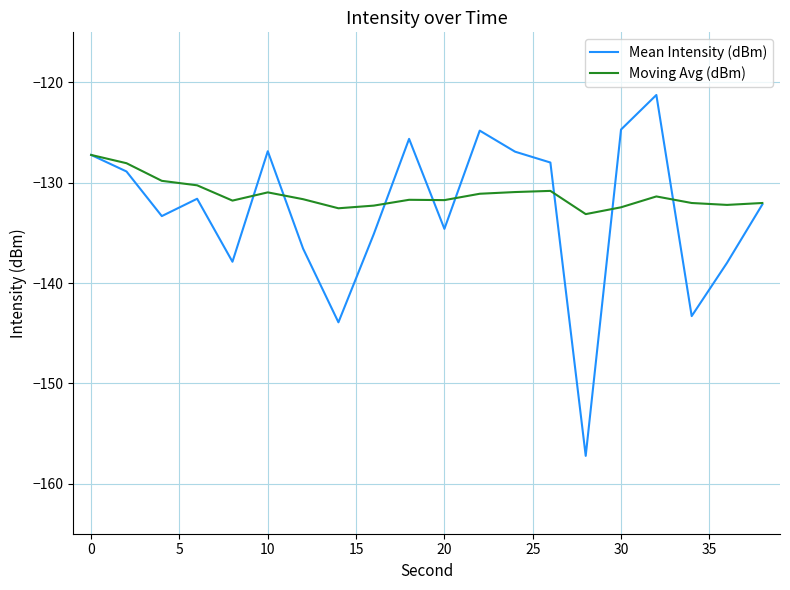

List the series in order of their peak value, highest first.

Mean Intensity (dBm), Moving Avg (dBm)